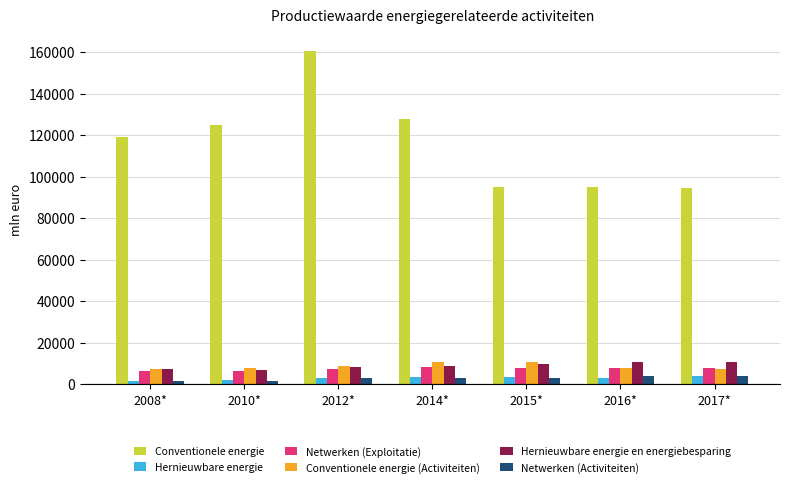

What is the minimum value shown in the chart?

1390